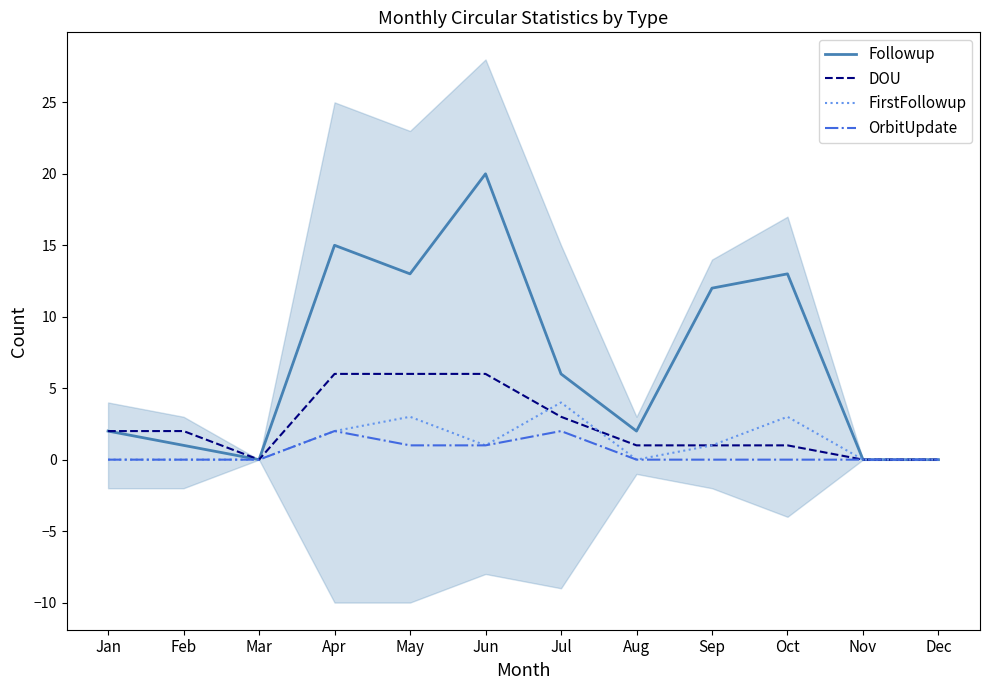

What is the sum of all DOU values?

28